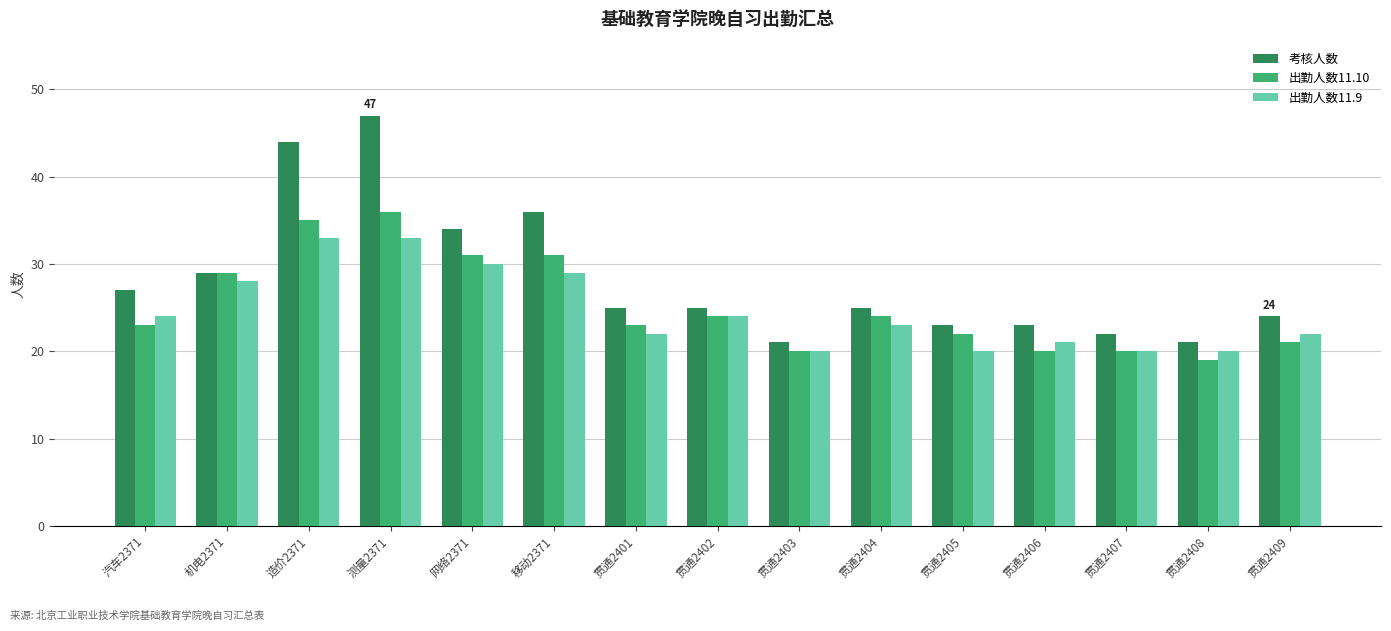

What is the greatest value displayed?

47